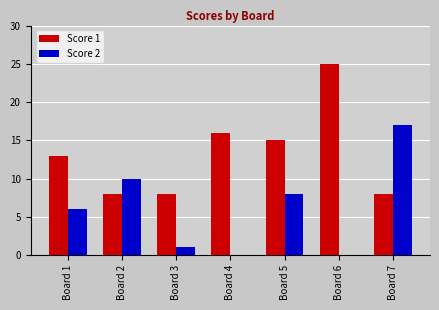

What is the sum of the Score 2 values at Board 5 and Board 7?

25